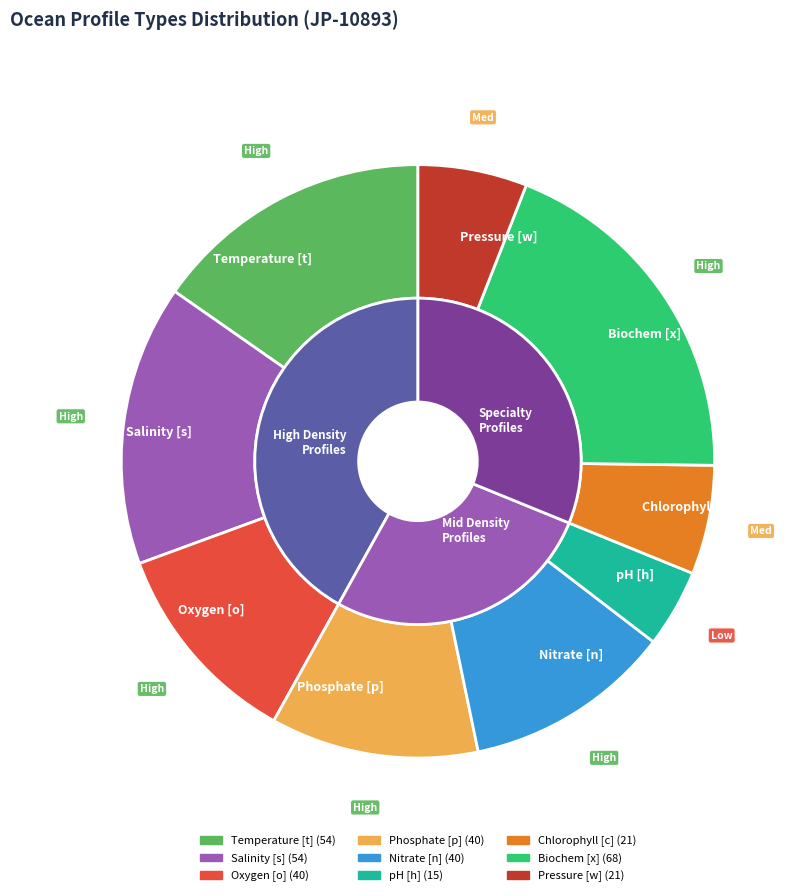

Is Phosphate [p] the majority of the pie?

No